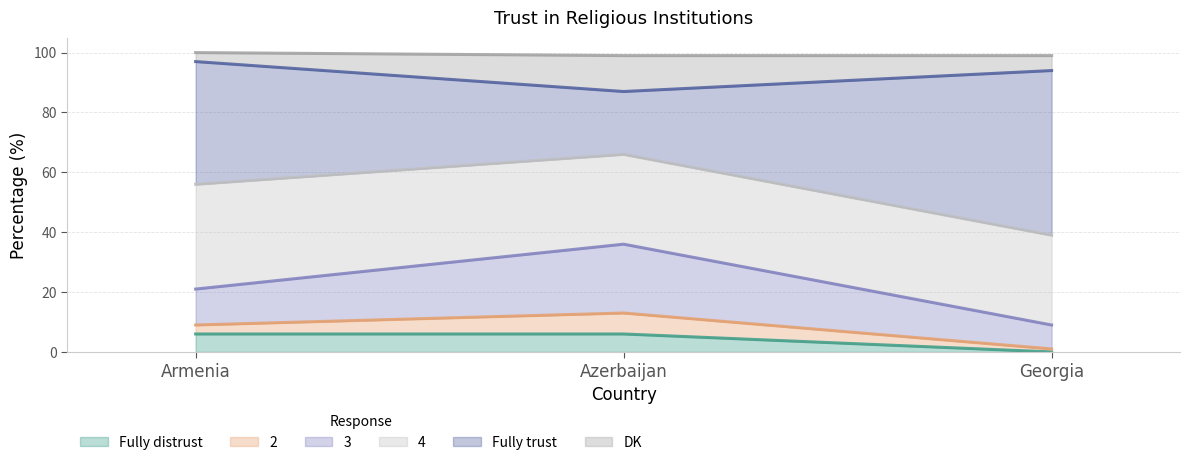

Is the value of 2 at Azerbaijan greater than the value of 4 at Azerbaijan?

No